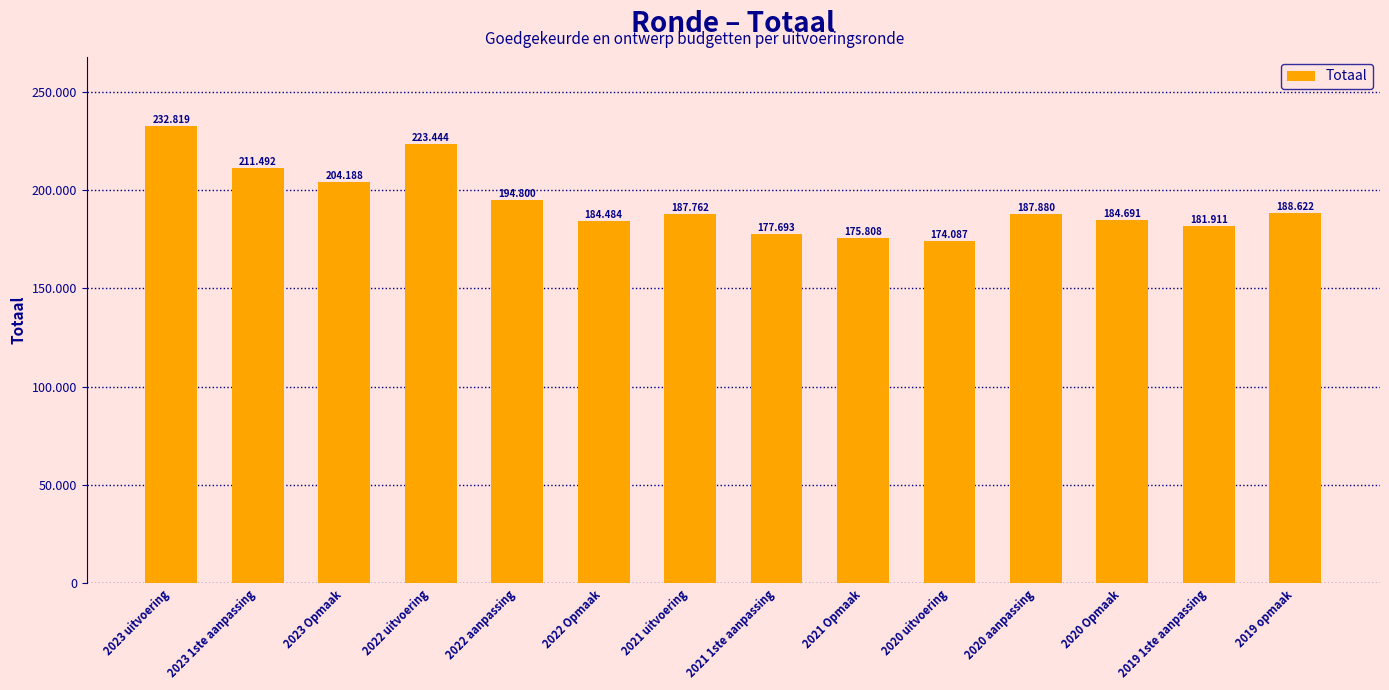

Are the bars horizontal?

No